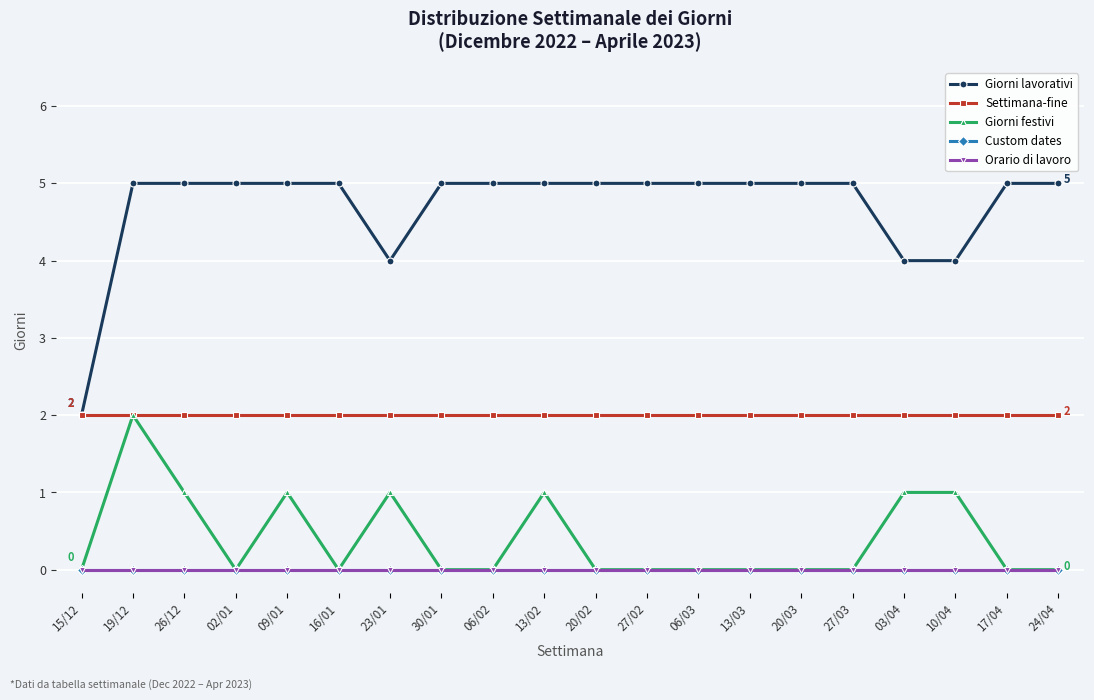

True or false: Custom dates has more than 2 points higher than both neighbors.

False